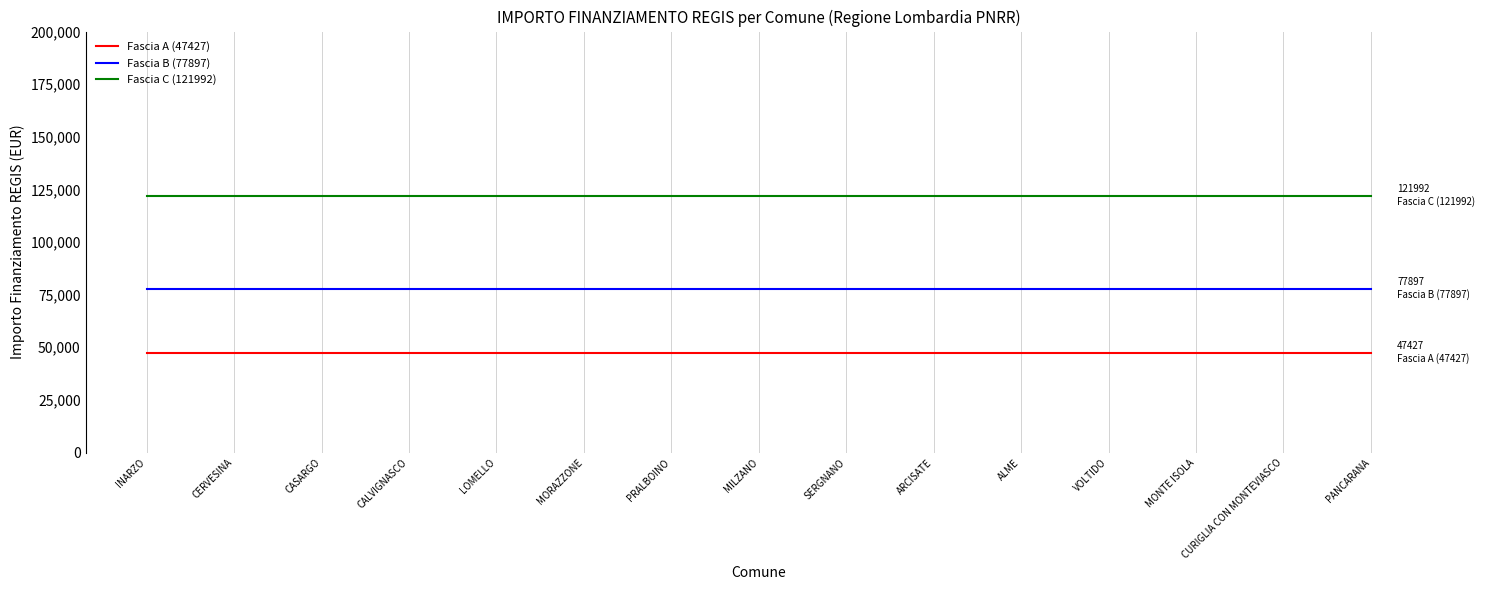

The Fascia A (47427) series shows 47427 at CASARGO. True or false?

True